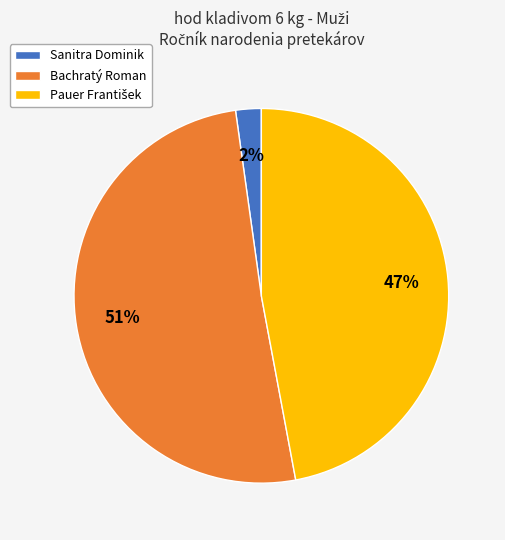

What is the smallest slice in the pie chart?

Sanitra Dominik